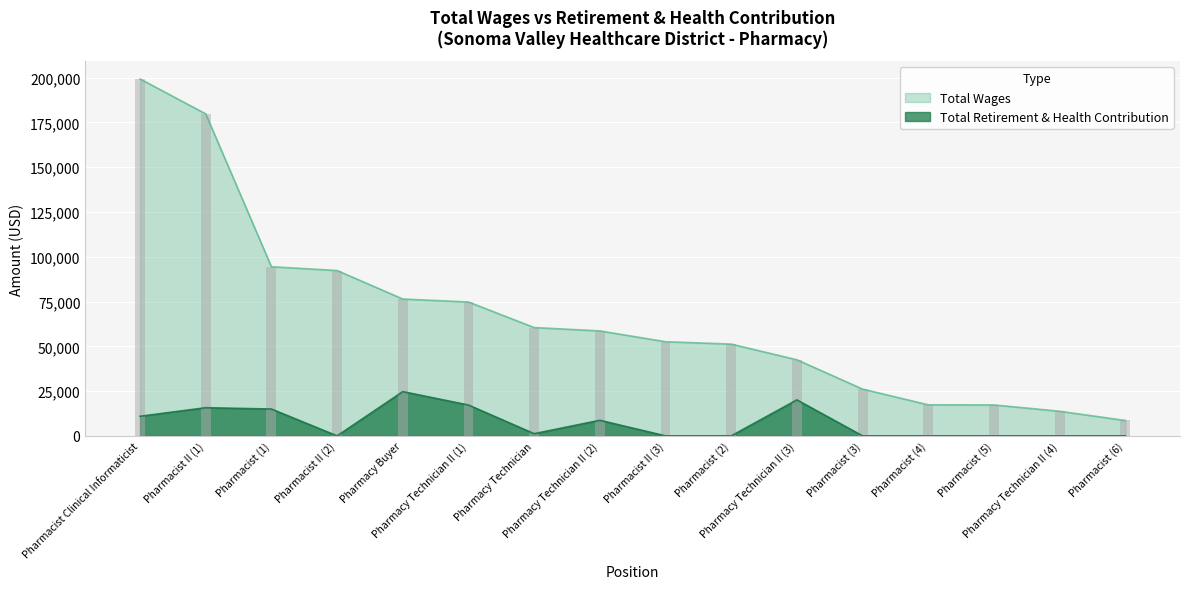

What is the value of the retirement_health bar at the 2nd from the left?

15719